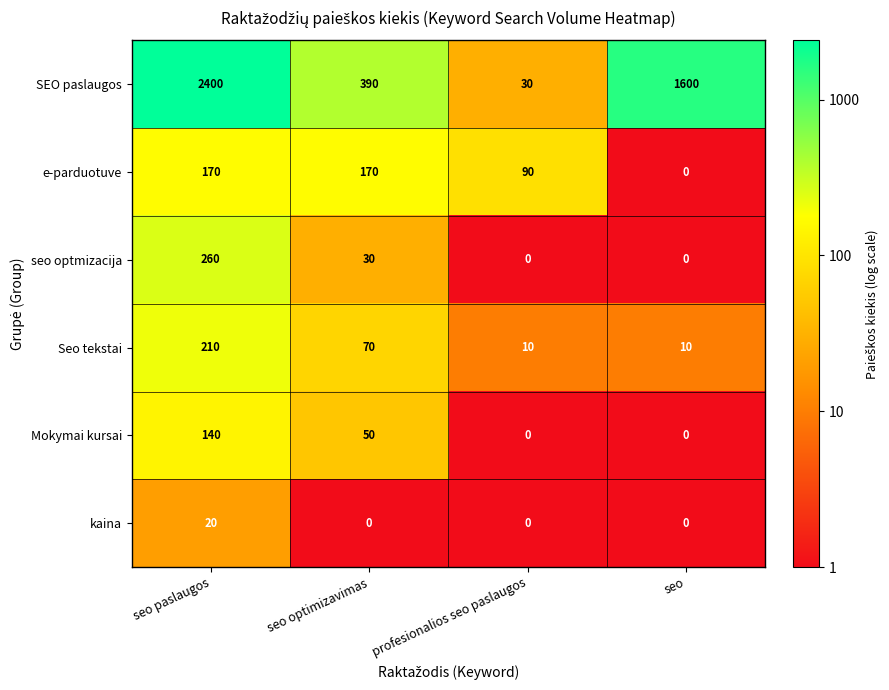

Rank the series by their maximum value, from highest to lowest.

SEO paslaugos, seo optmizacija, Seo tekstai, e-parduotuve, Mokymai kursai, kaina